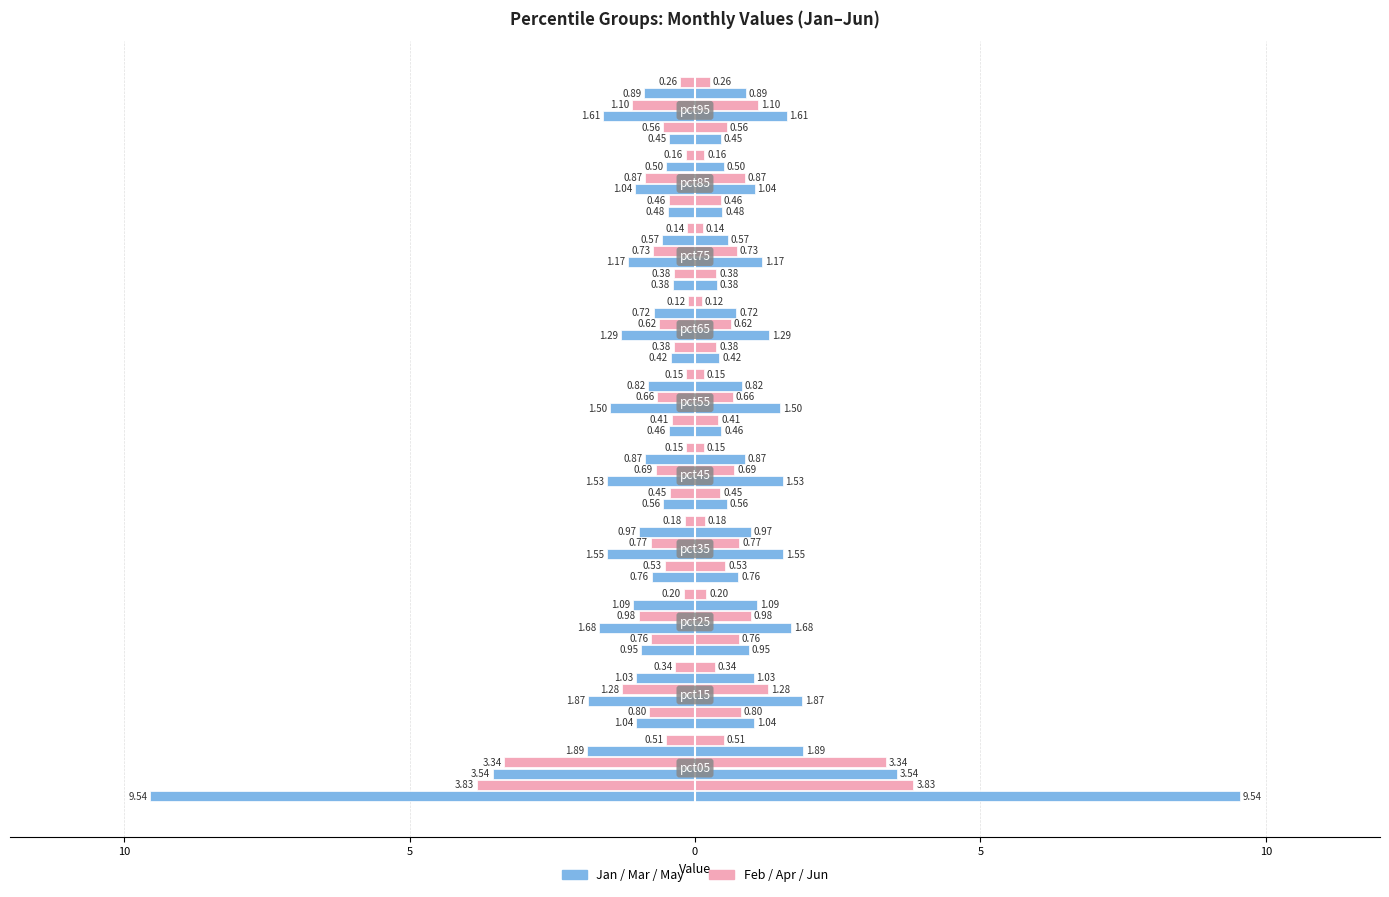

Between 15 and 5, which series saw the biggest shift?

Jan